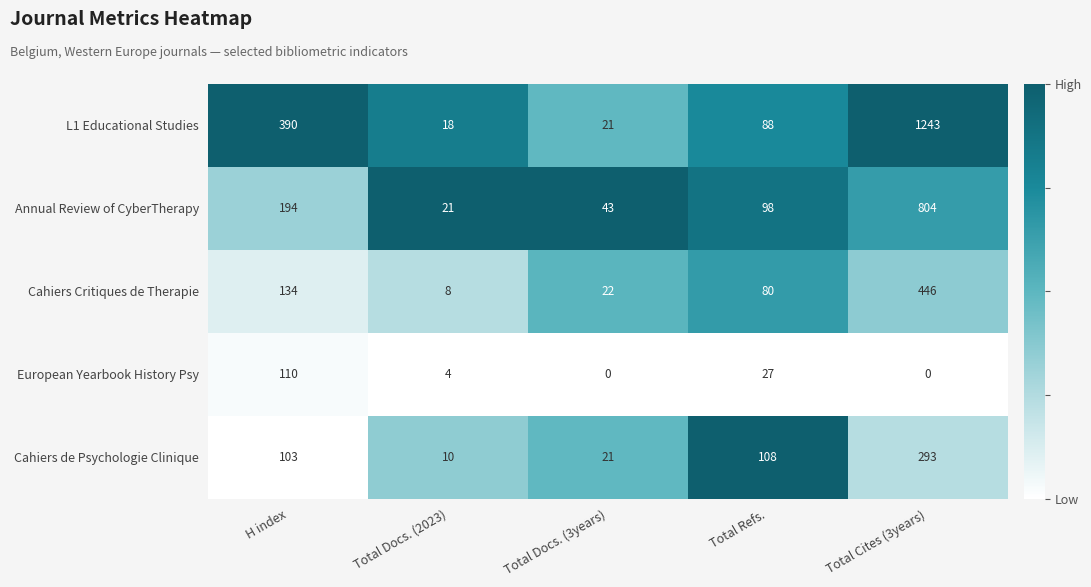

Which series has the largest total across all categories?

L1 Educational Studies